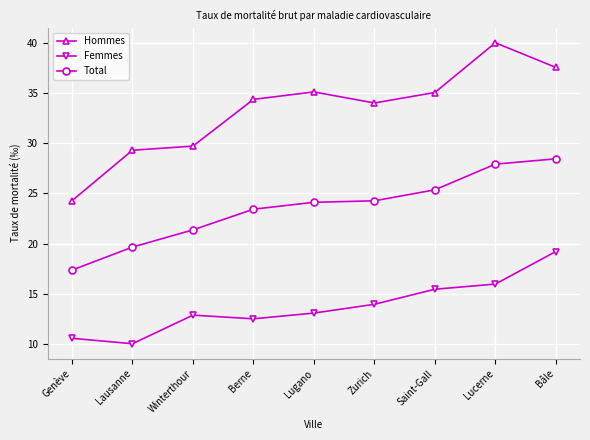

True or false: Total has a value of 27.9 at Lucerne.

True